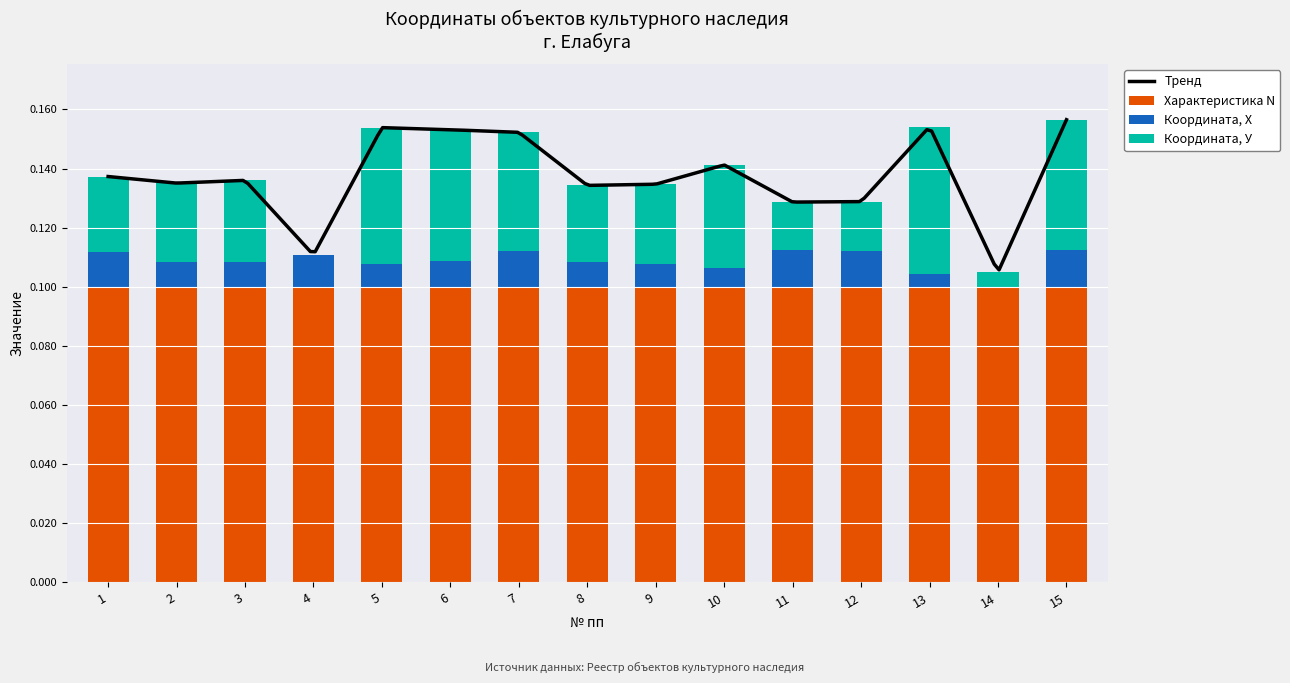

Is it true that Характеристика N equals 0.2 at 8?

False